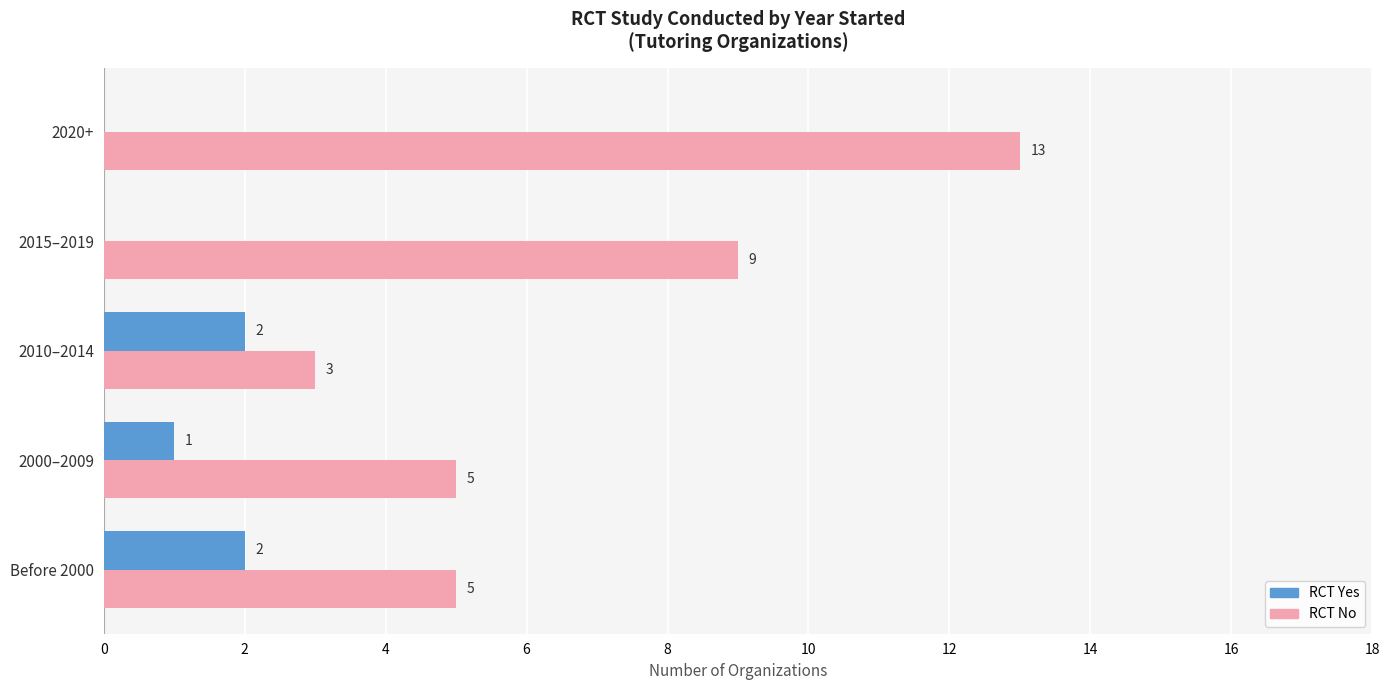

At which category is the sum across all series the highest?

2020+